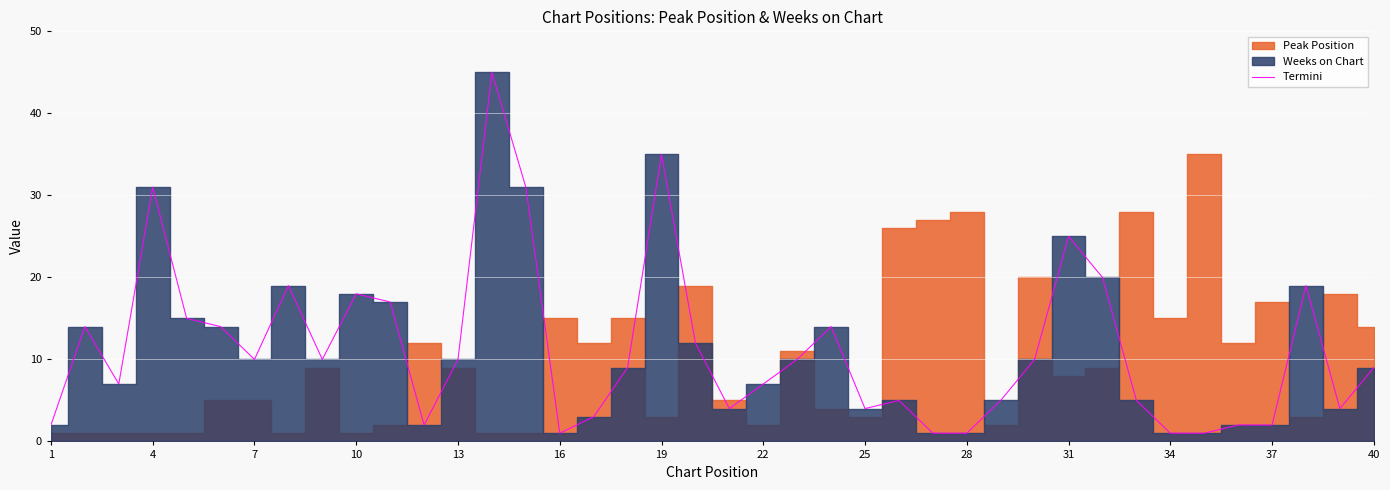

What is the sum of all values?

454